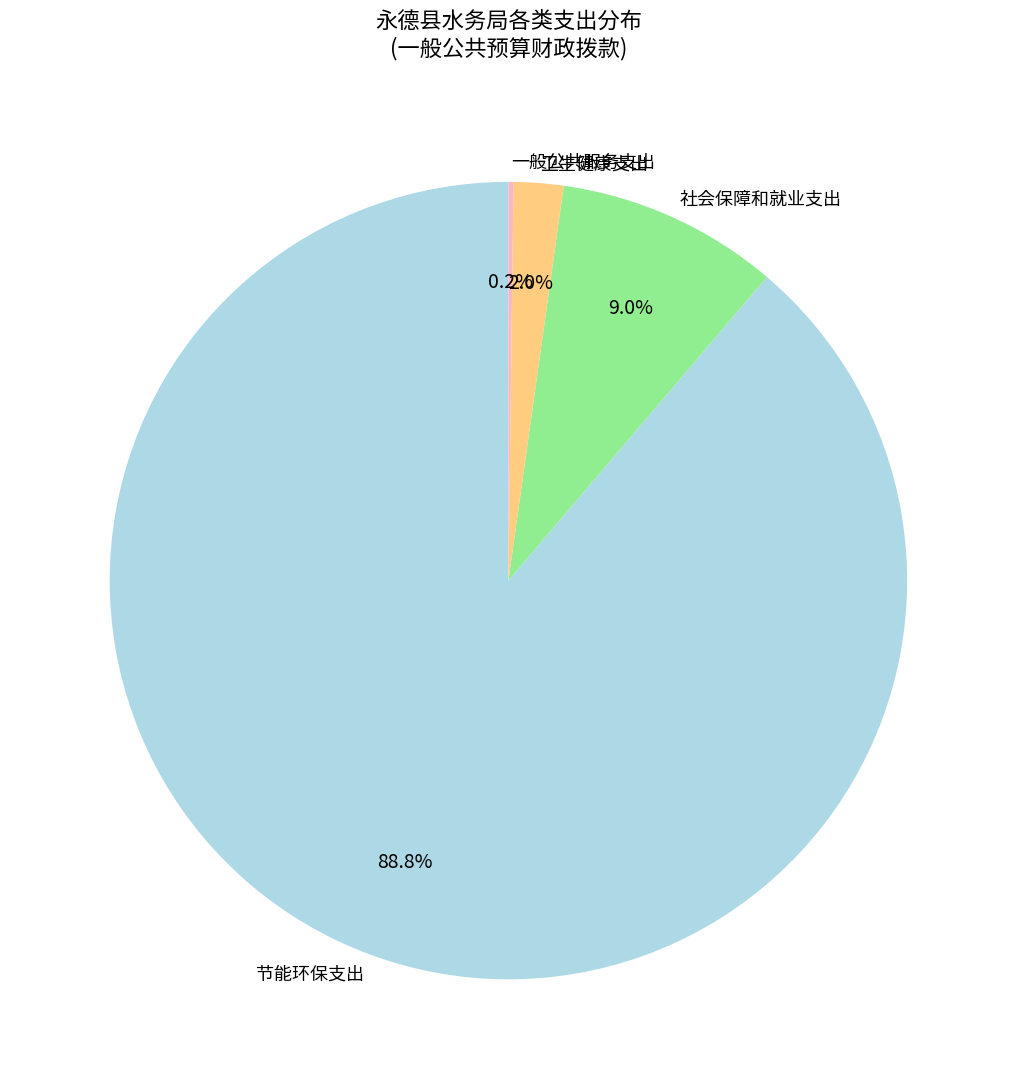

What is the largest slice in the pie chart?

节能环保支出